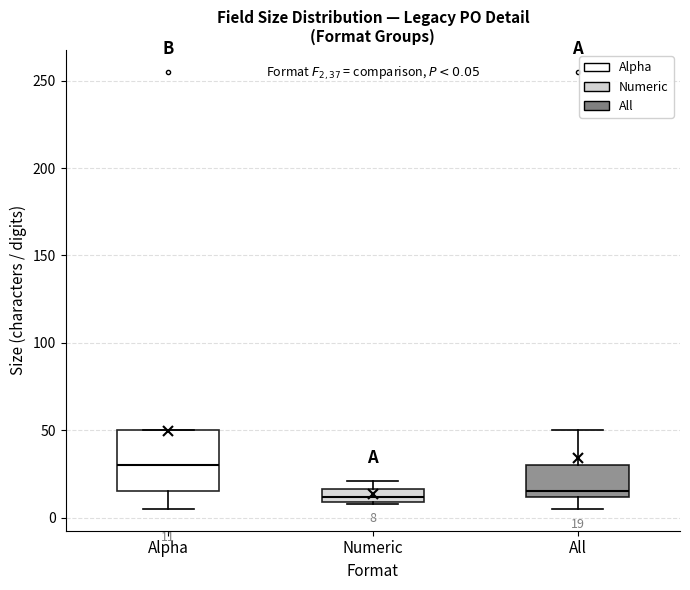

Comparing the boxes themselves (not the whiskers), which one is the tallest?

Alpha